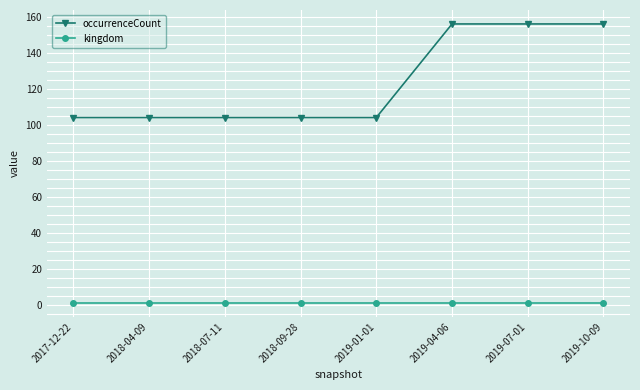

The kingdom series shows 1 at 2018-09-28. True or false?

True